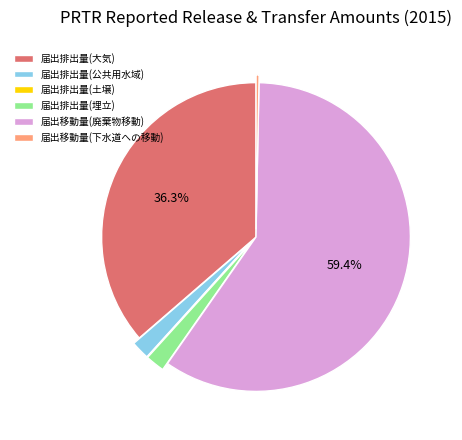

Which category has the biggest portion of the pie?

届出移動量(廃棄物移動)